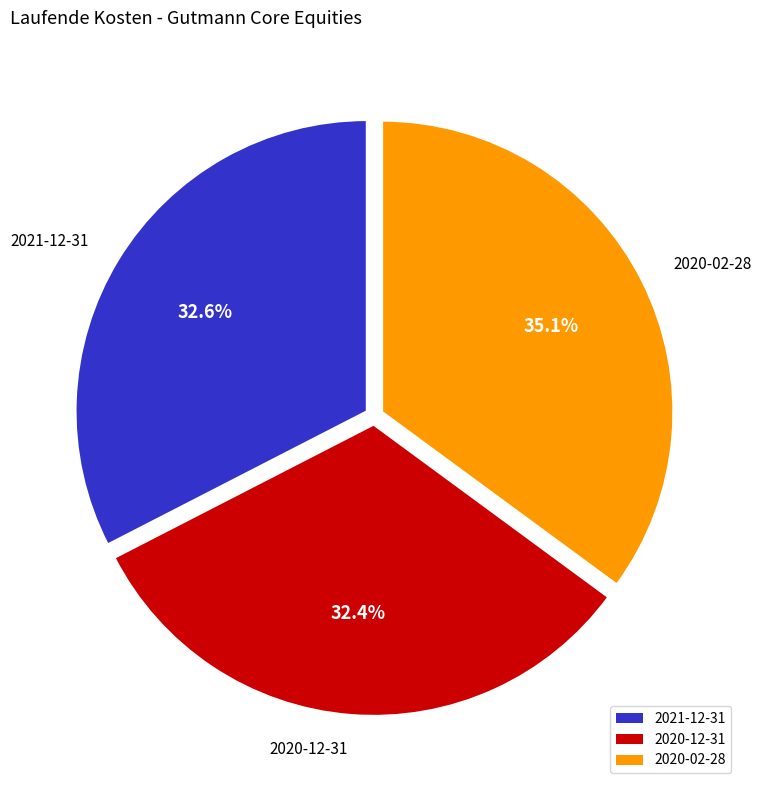

Is it true that 2021-12-31 is 33% of the pie?

True